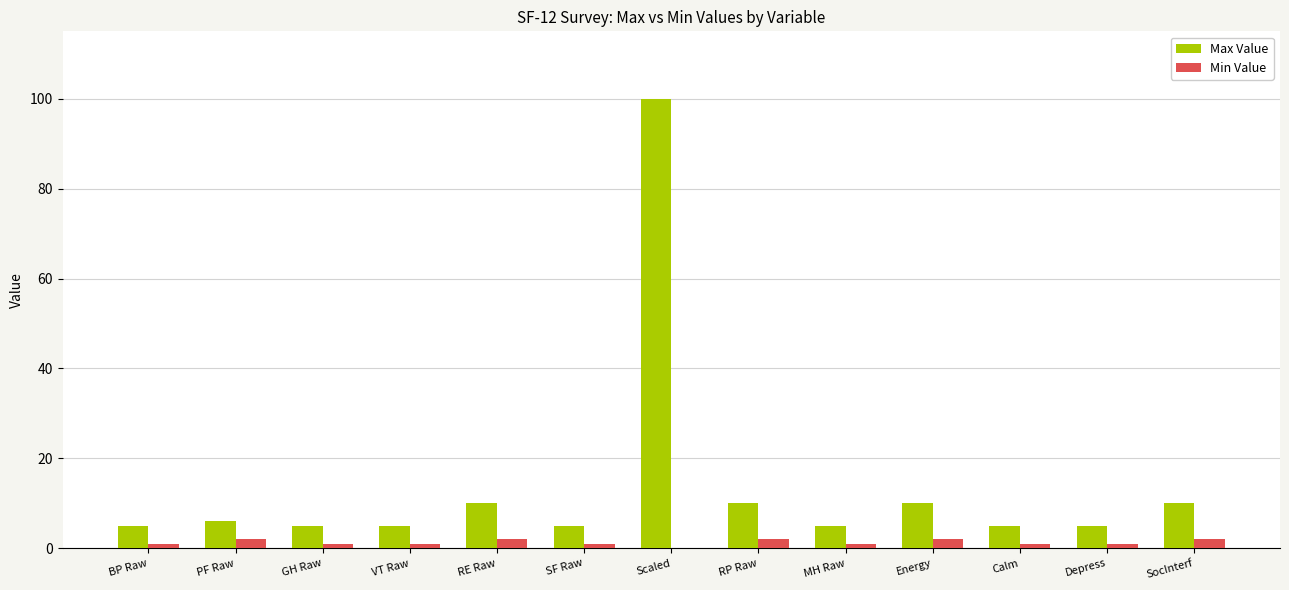

What is the total value across all series at RP Raw?

12